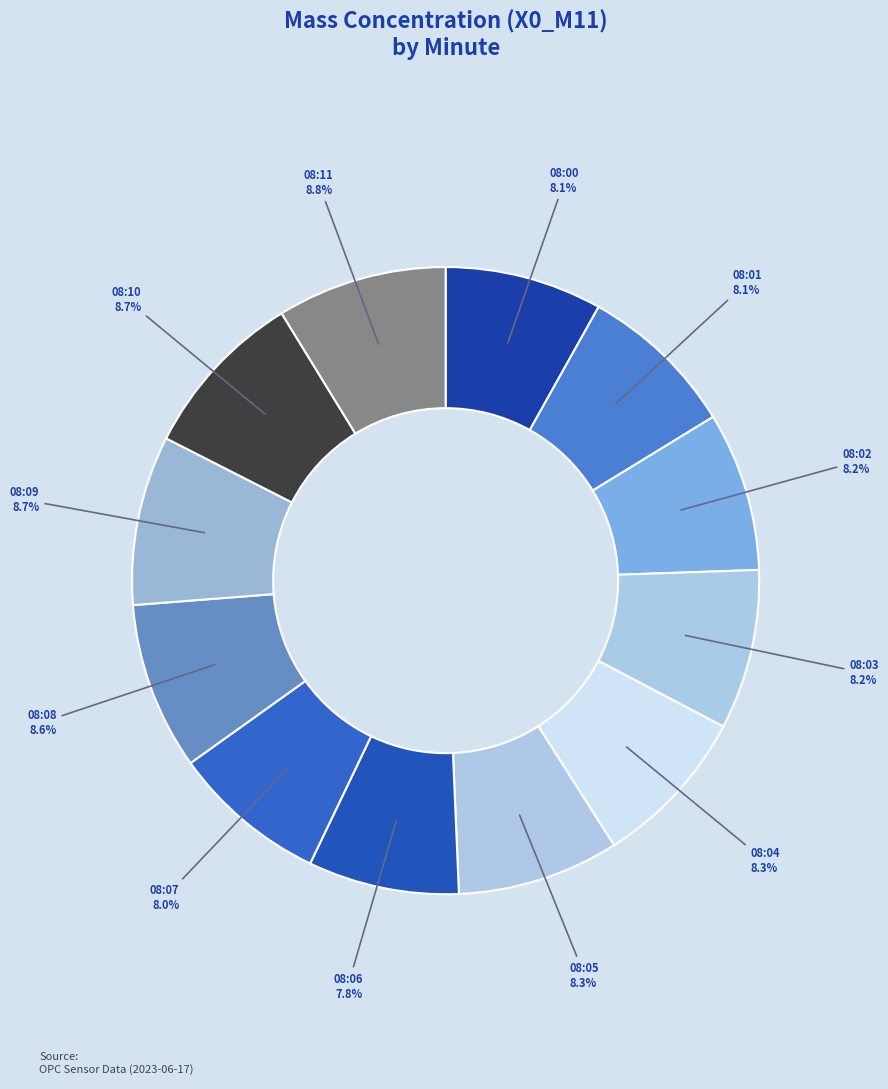

Does 08:05 represent more than half of the total?

No